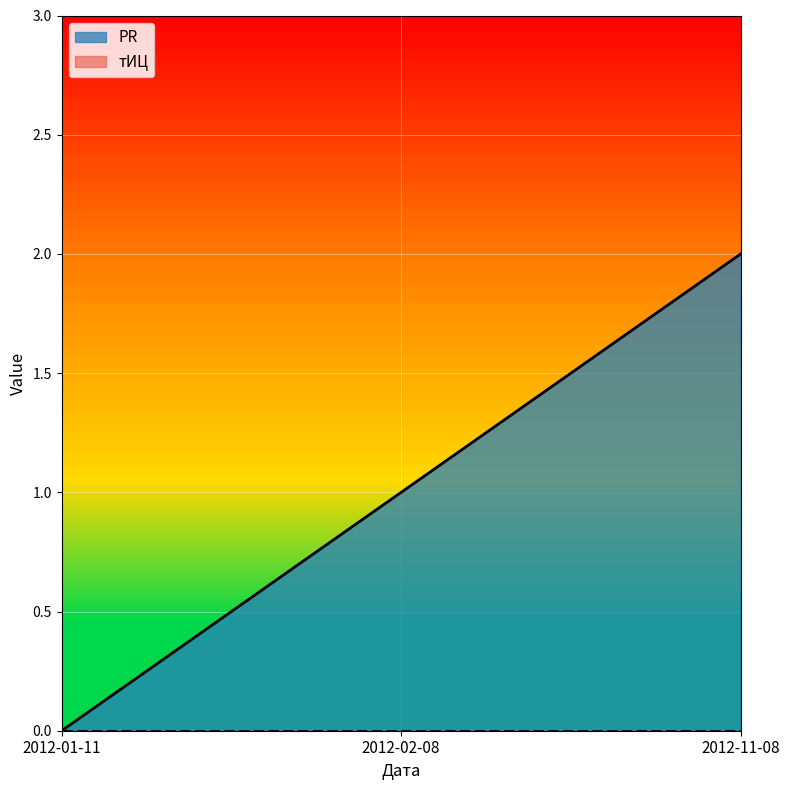

Reading right to left, extract all data points from this chart.

2012-11-08=2	2012-02-08=1	2012-01-11=0